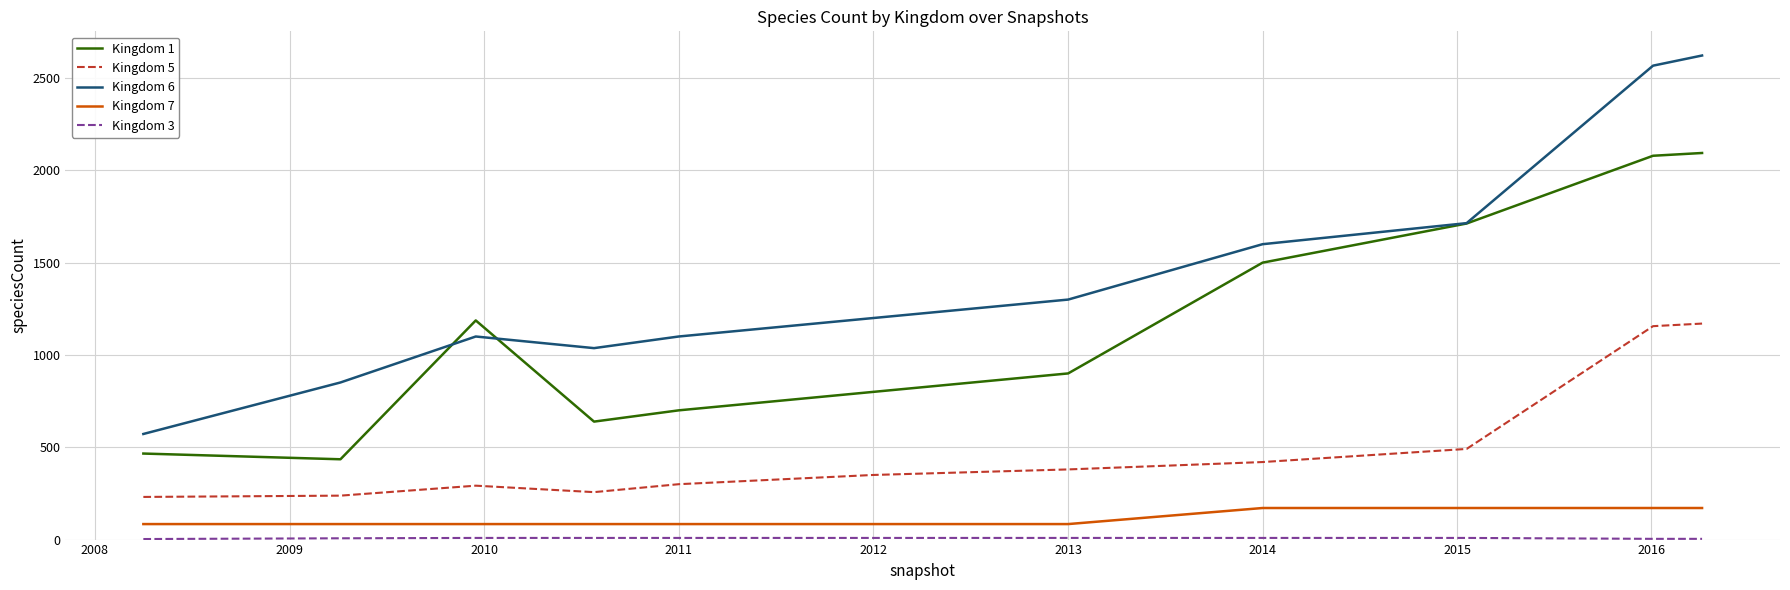

Which series has the largest range (max minus min)?

Kingdom 6